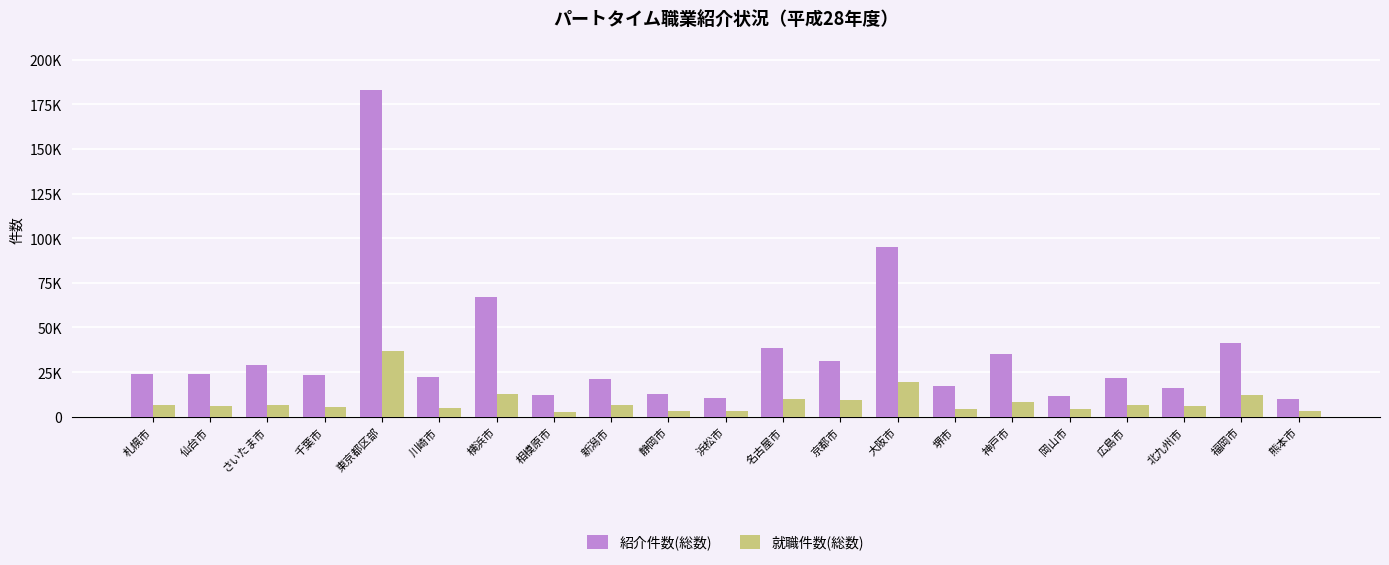

At which label does 就職件数(総数) first exceed 6316?

札幌市